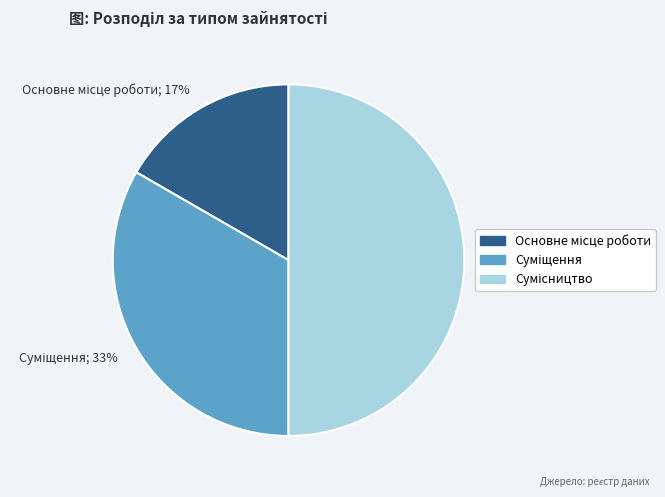

To the nearest percent, what is the average slice percentage?

33%